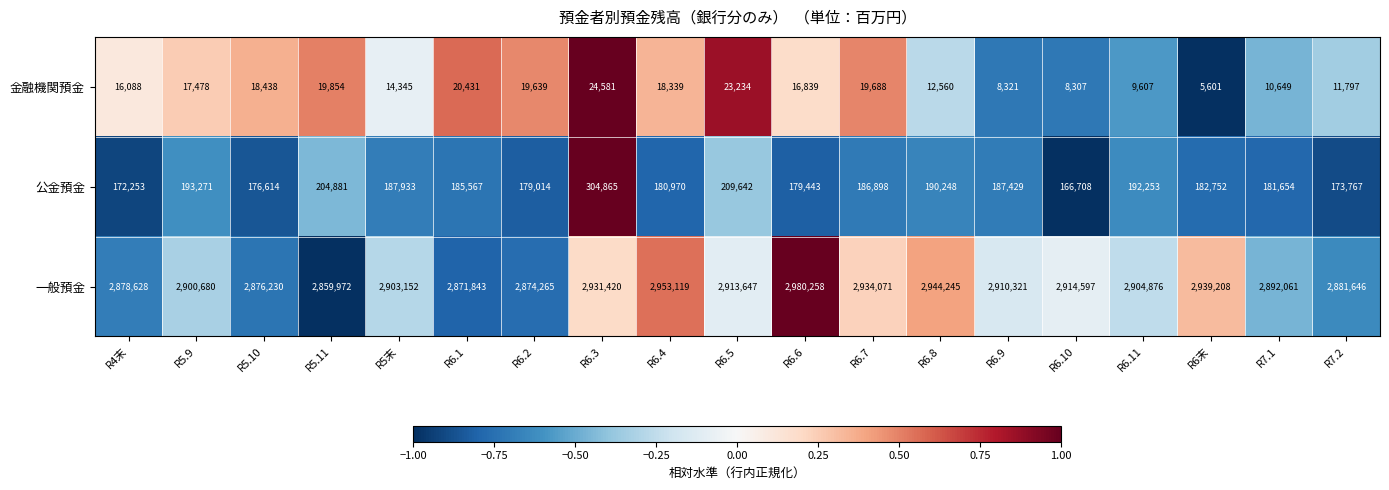

Where is 公金預金 nearest to the value 235786?

R6.5